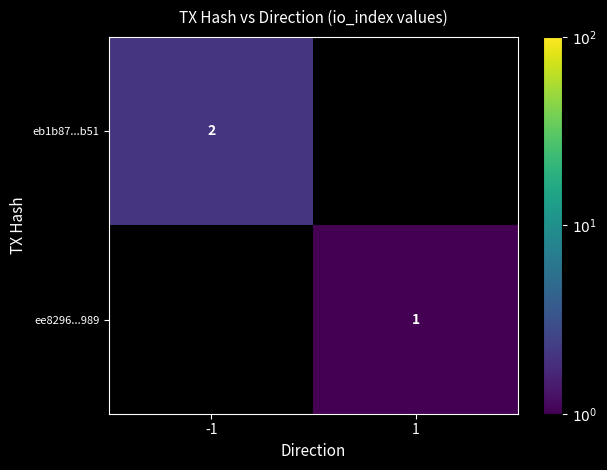

True or false: ee8296...989 has a value of 1 at 1.

True